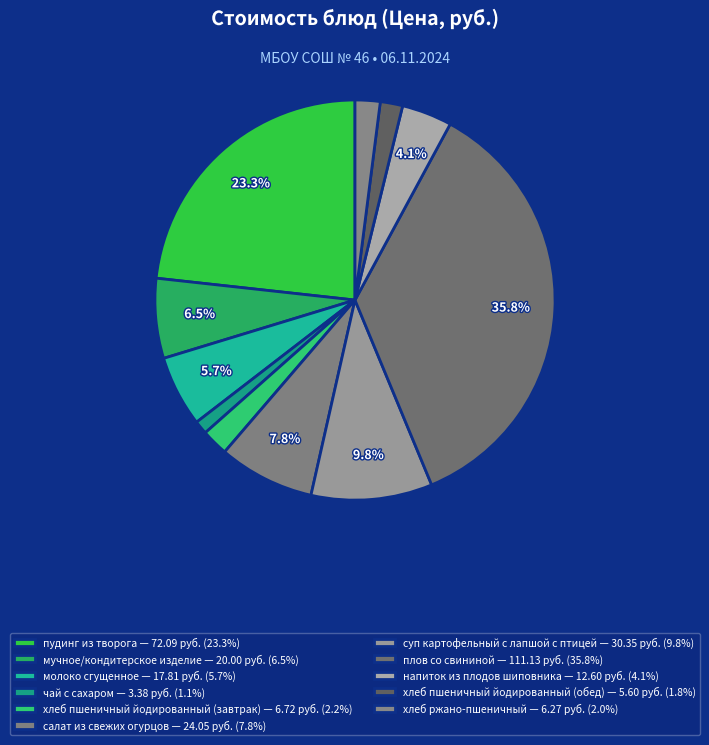

To the nearest percent, what is the combined percentage of мучное/кондитерское изделие and суп картофельный с лапшой с птицей?

16%